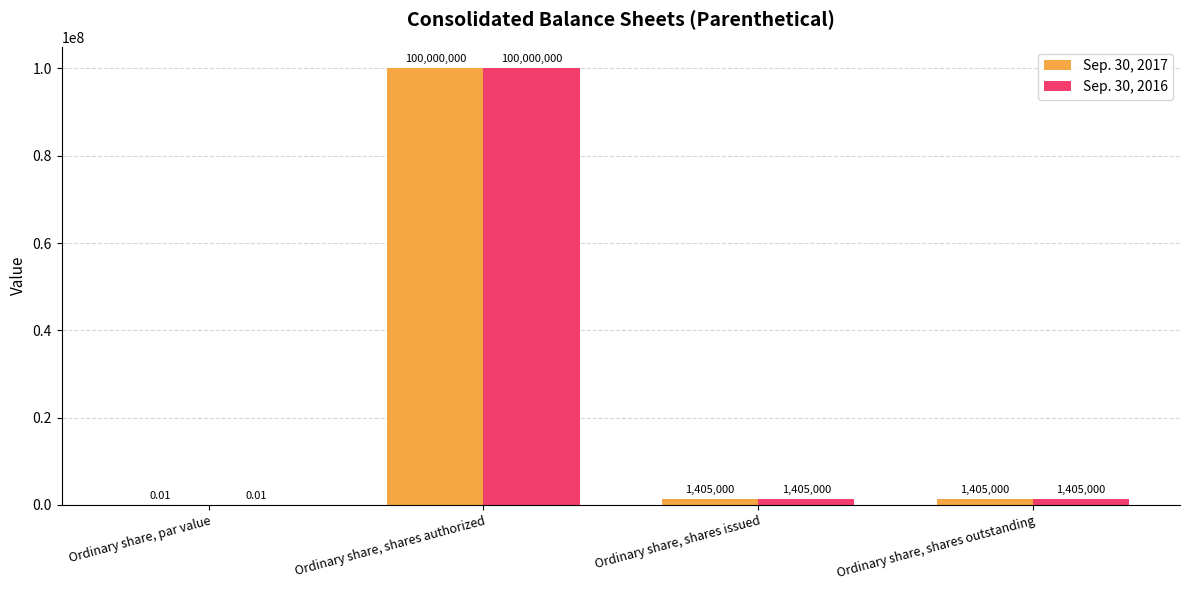

Which category has the highest value across all series?

Ordinary share, shares authorized